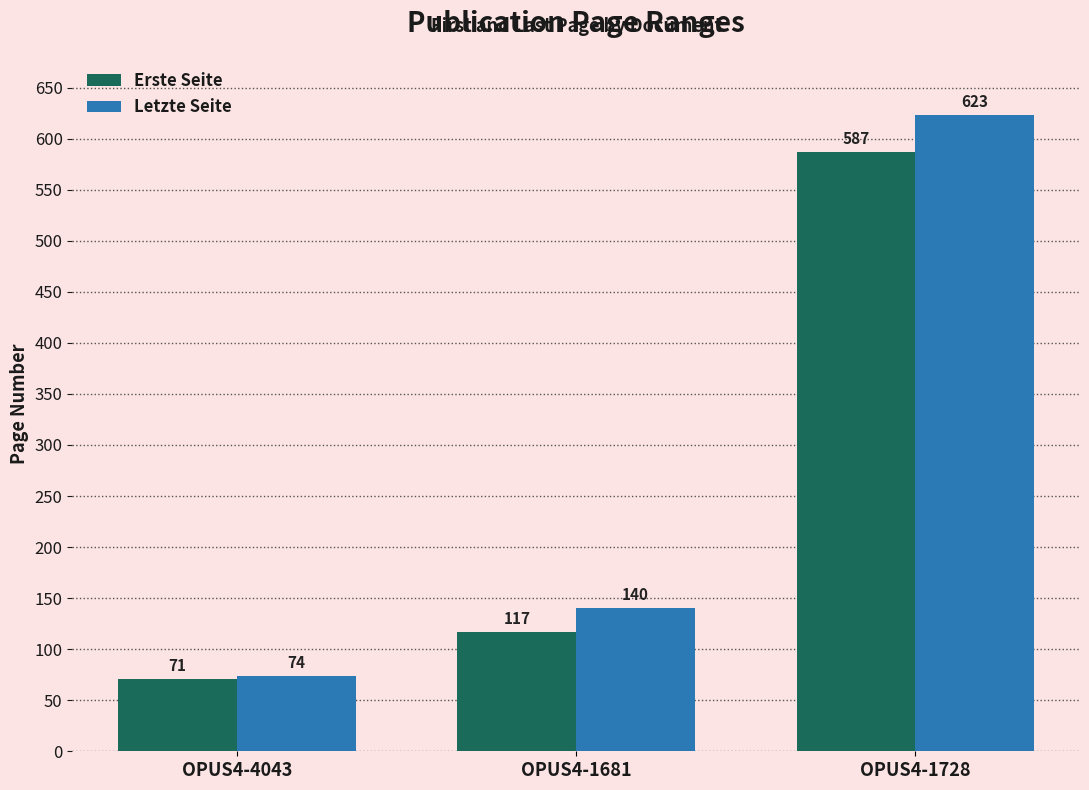

Reading right to left, what are all the values shown in this chart?

Erste Seite: OPUS4-1728=587	OPUS4-1681=117	OPUS4-4043=71
Letzte Seite: OPUS4-1728=623	OPUS4-1681=140	OPUS4-4043=74